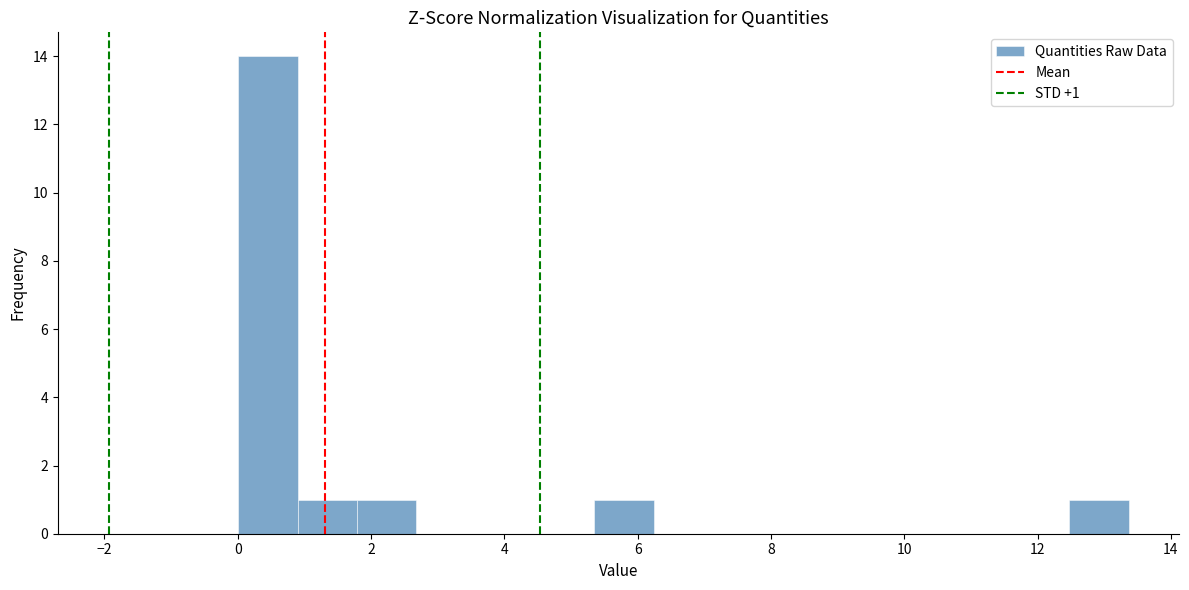

Which range on the x-axis has the tallest bar?

0.0 to 1.0